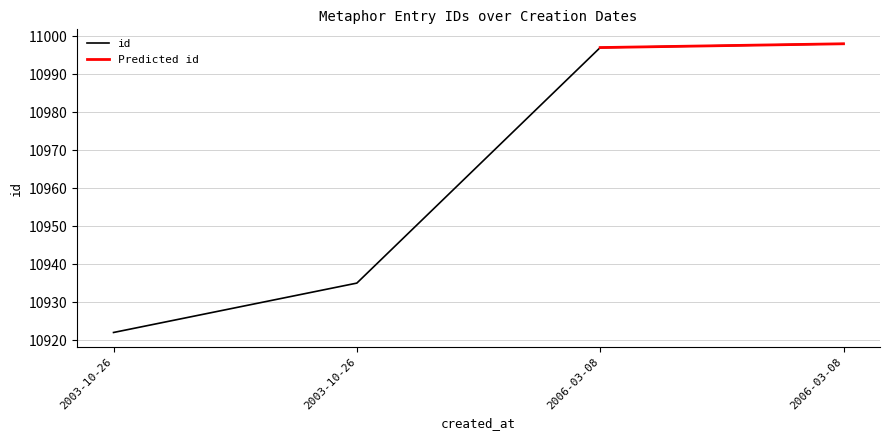

Rank the categories by value from lowest to highest.

2003-10-26, 2003-10-26, 2006-03-08, 2006-03-08